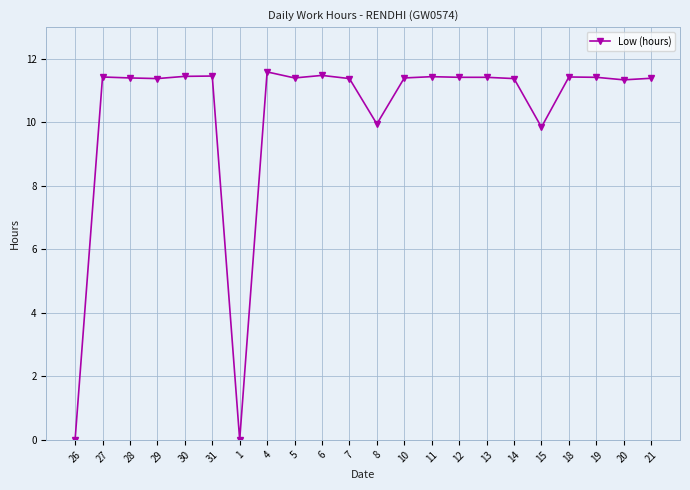

True or false: the data has more than 1 interior local peaks.

True